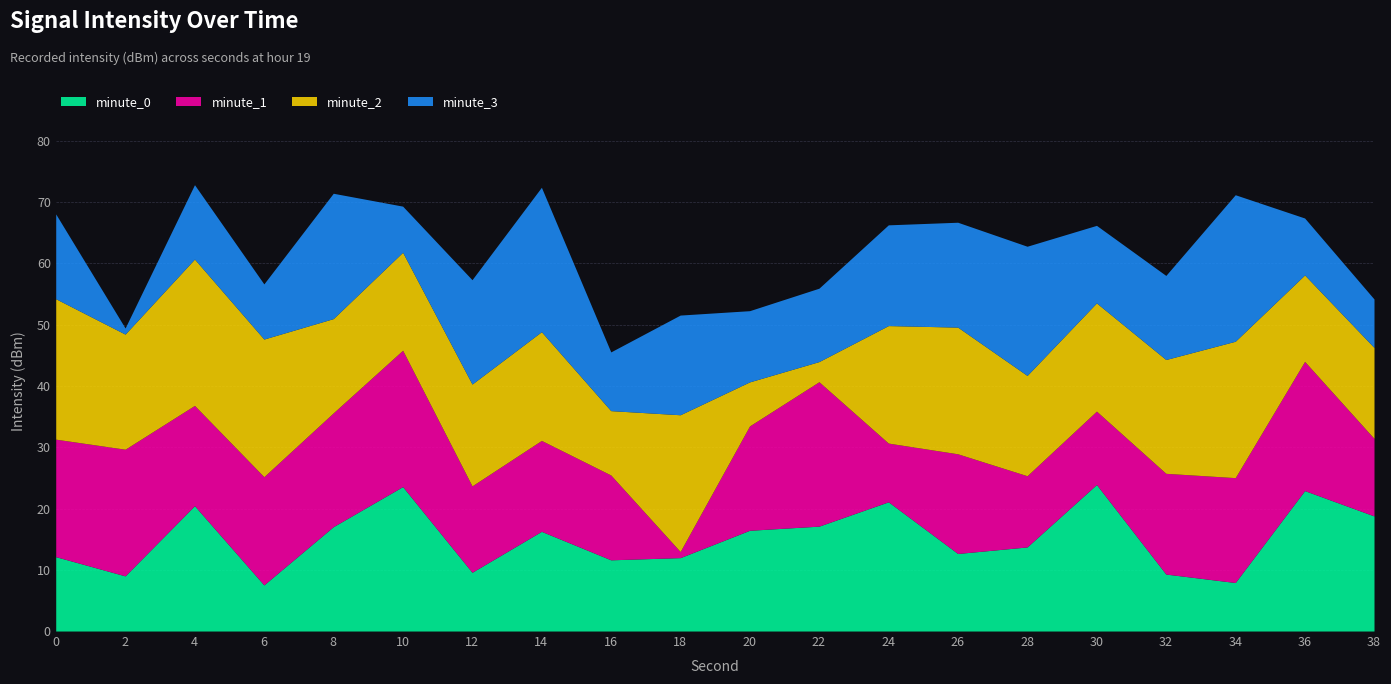

In minute_2, how many points are higher than both neighbors (excluding endpoints)?

5